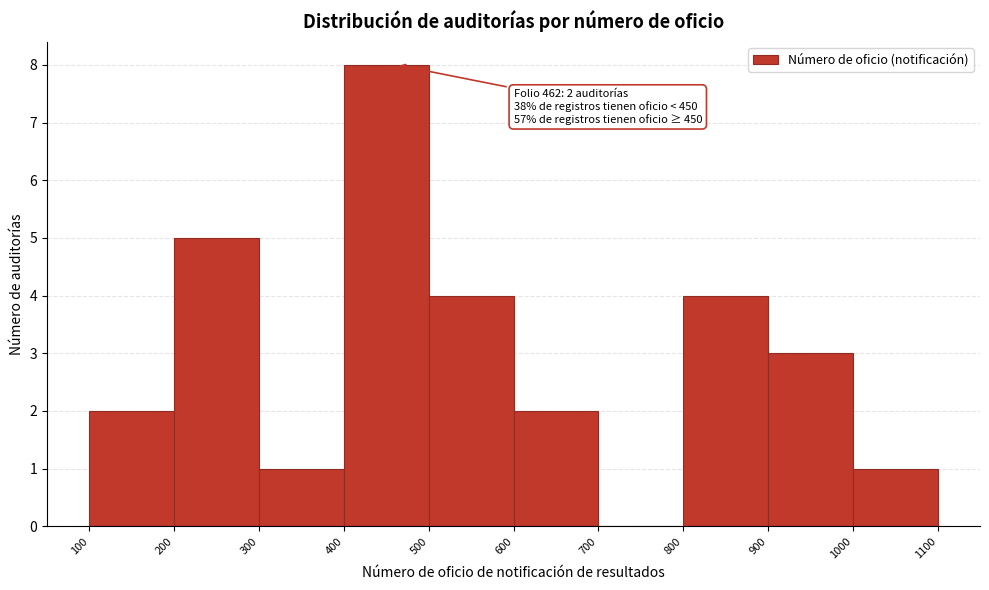

Which range on the x-axis has the tallest bar?

400 to 500